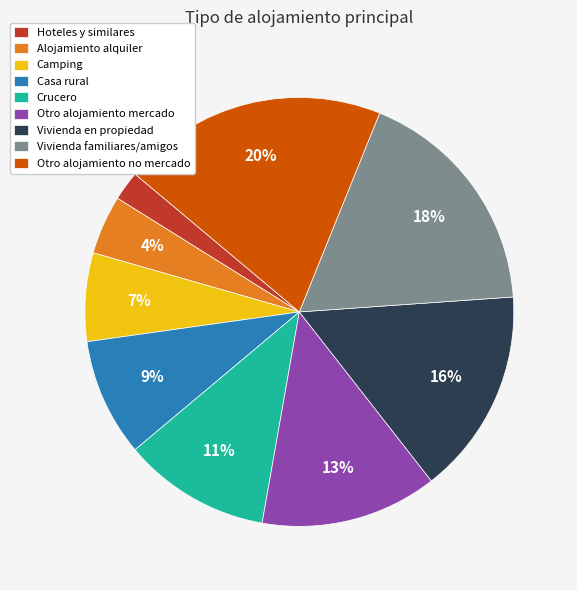

Is the sum of Alojamiento alquiler and Vivienda en propiedad greater than half?

No